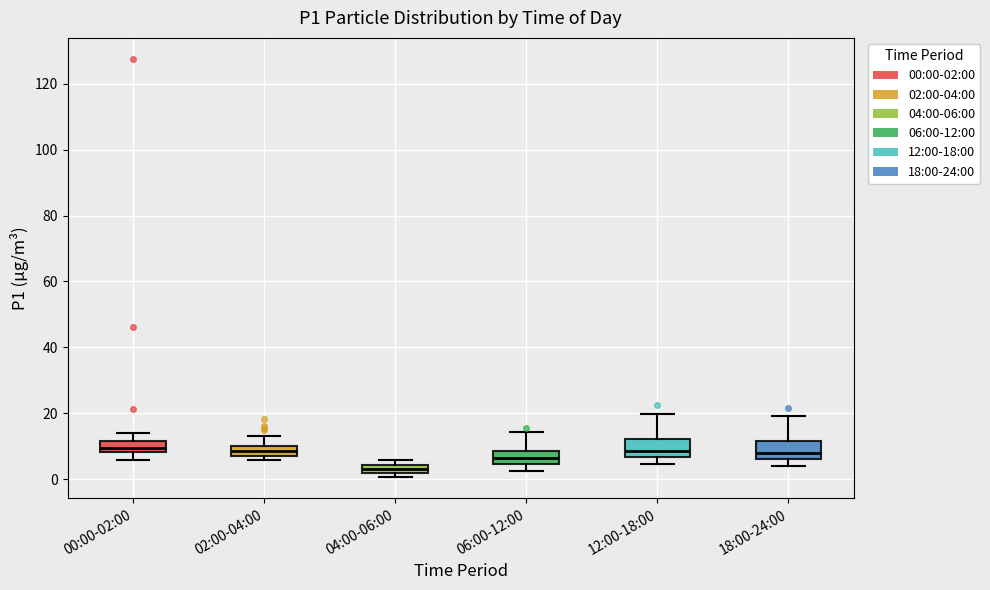

Where is the lower edge of the box for 04:00-06:00 on the y-axis? The values are not printed on the chart, so give them approximately, as read against the axis.

2